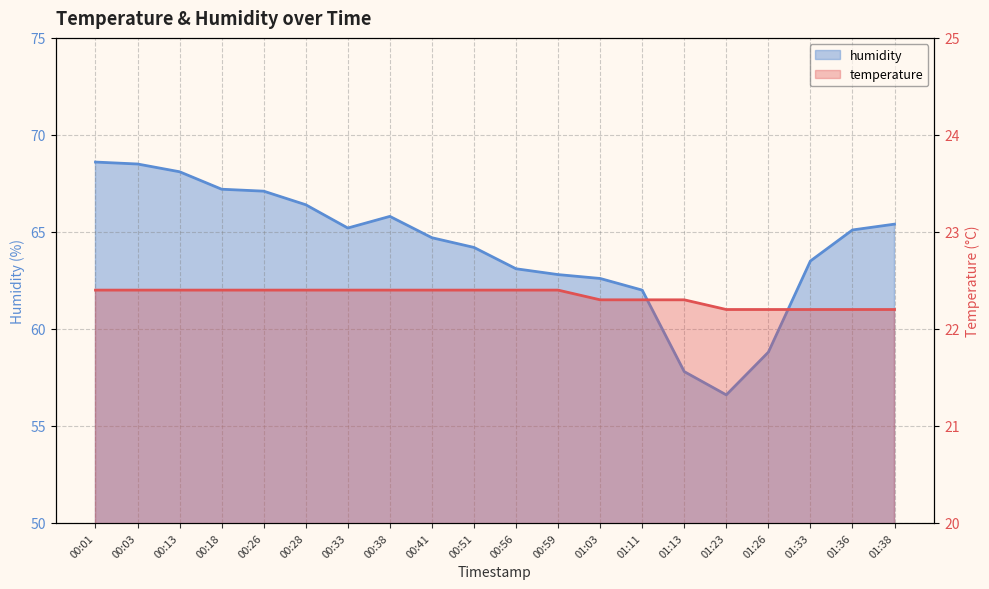

Between 00:18 and 01:38, which series saw the biggest shift?

humidity